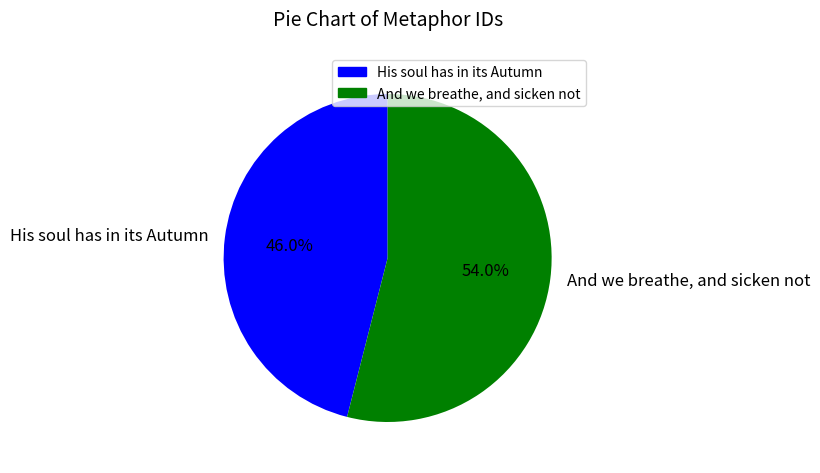

Approximately how many times larger is the value at His soul has in its Autumn compared to And we breathe, and sicken not?

0.9